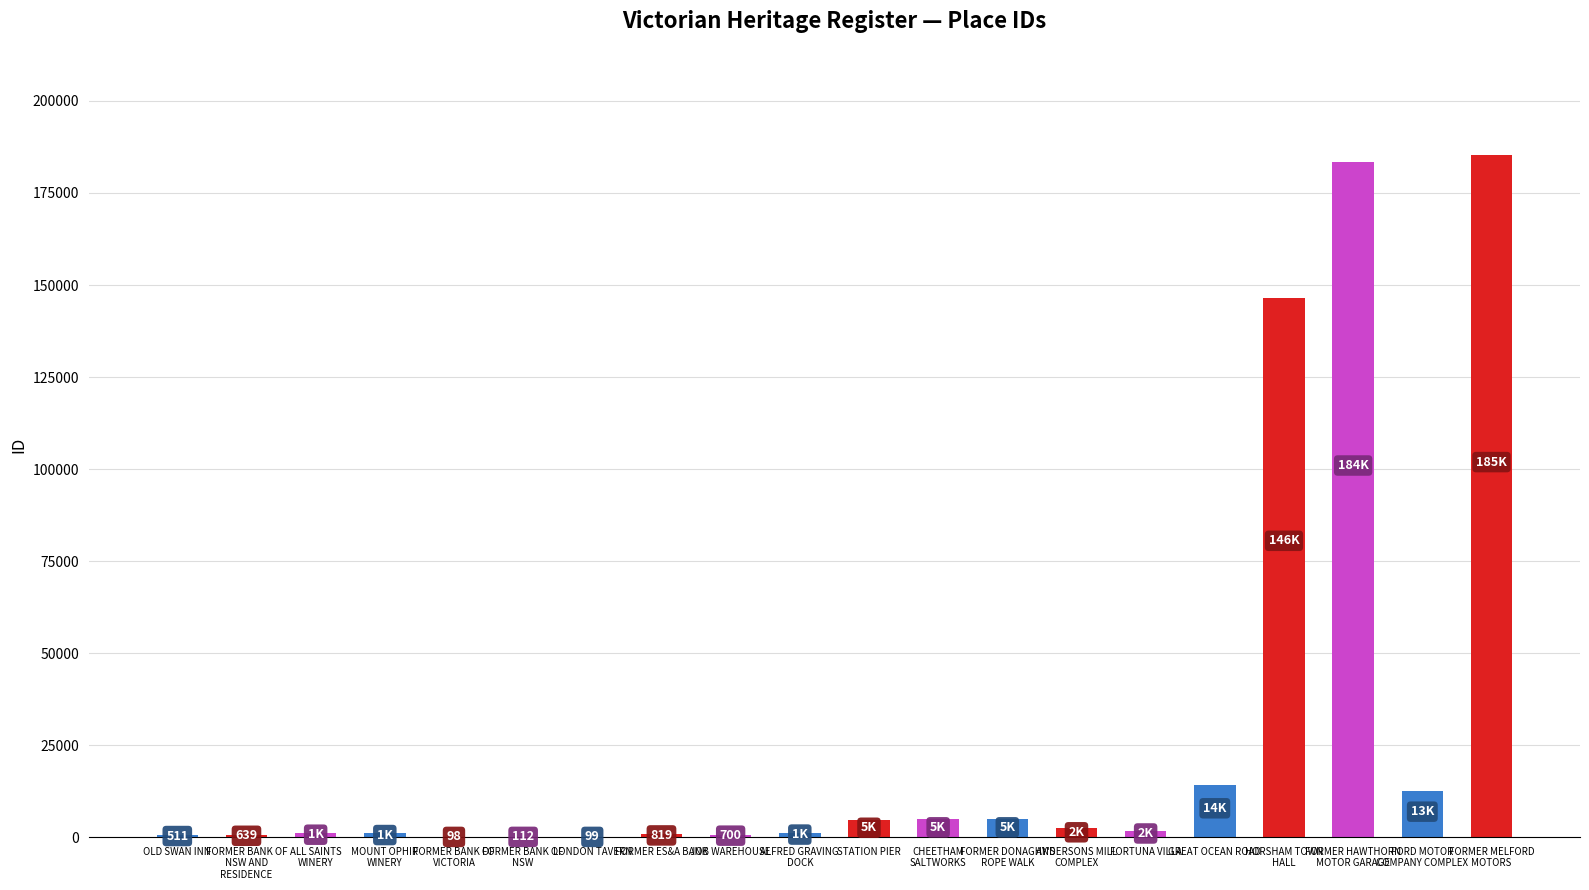

What is the sum of all values?

566716